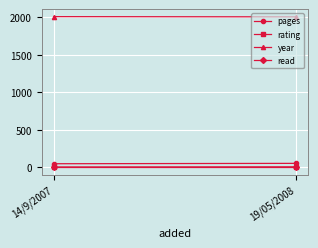

At which label is read closest to 1?

14/9/2007